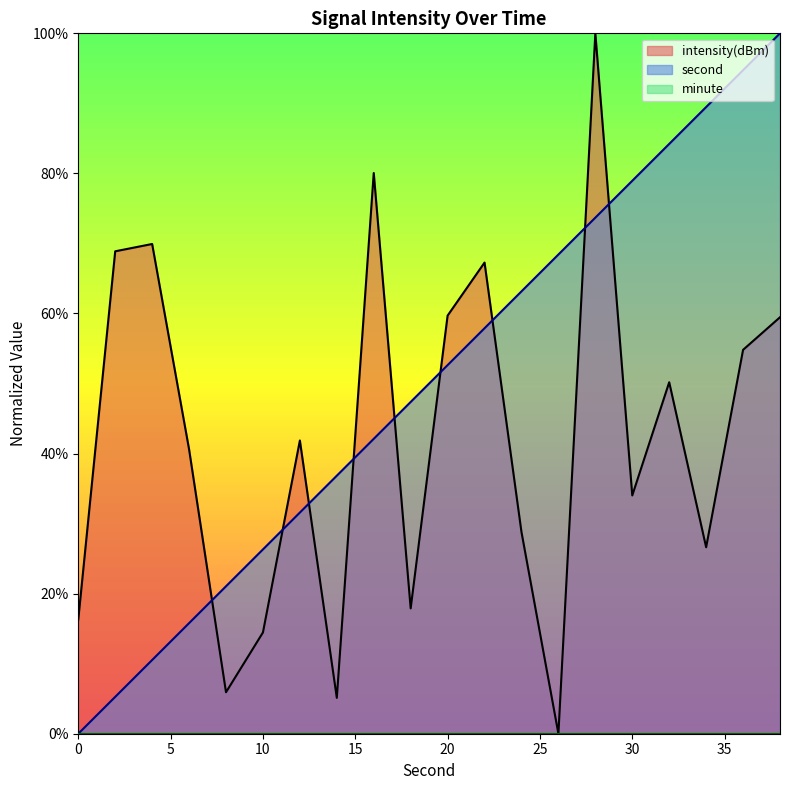

What is the highest value of the second series?

100.0